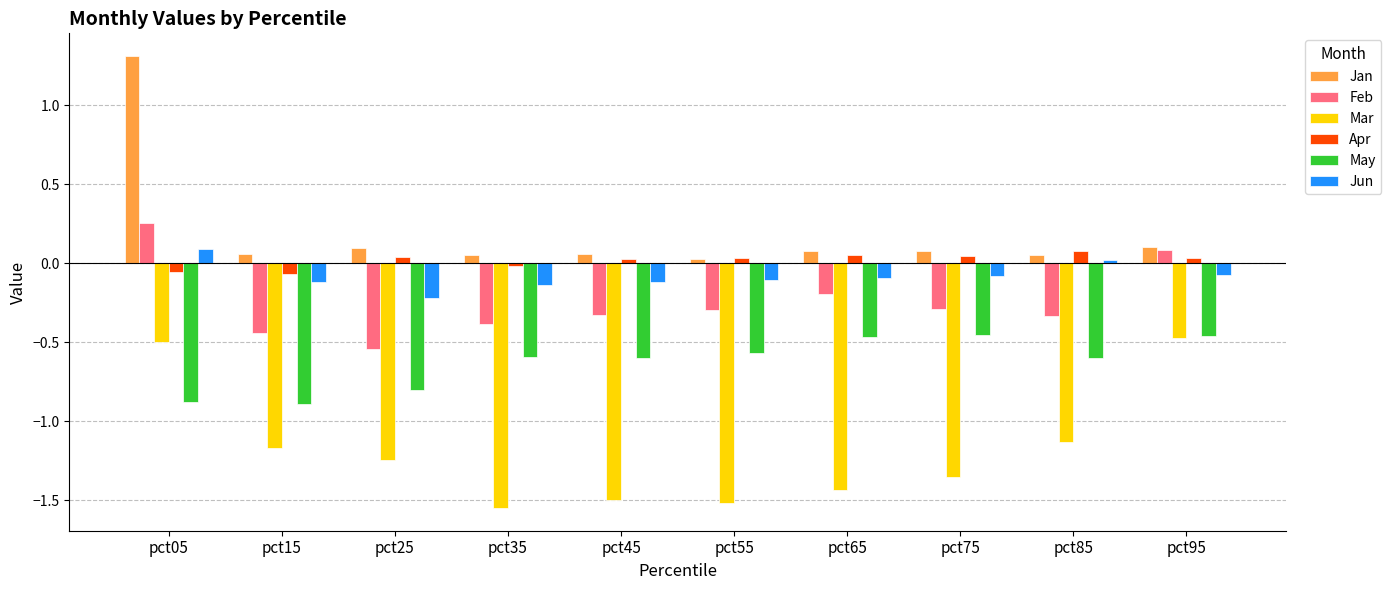

Which category has the highest value across all series?

pct05